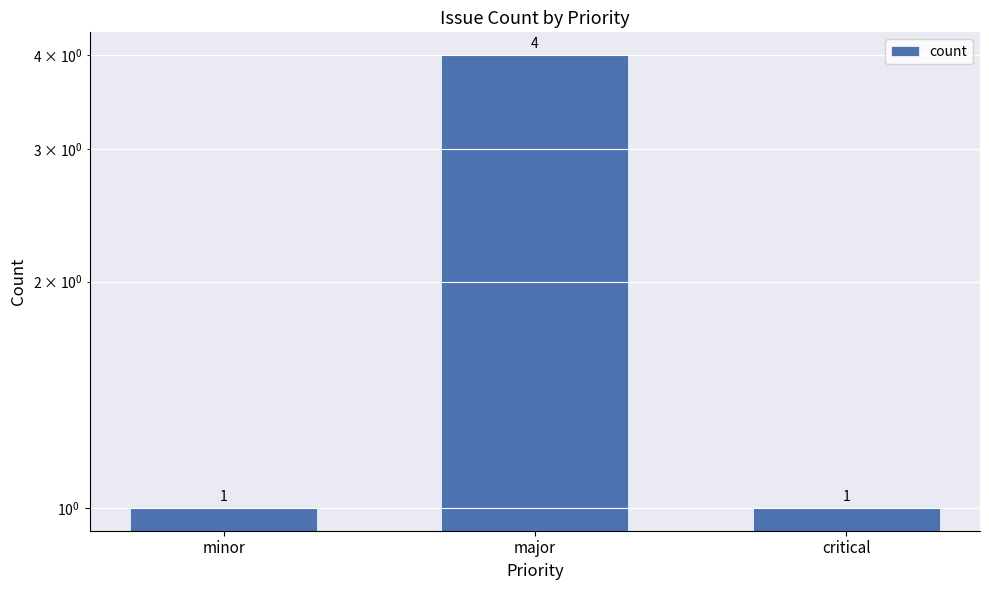

Read the value at major.

4